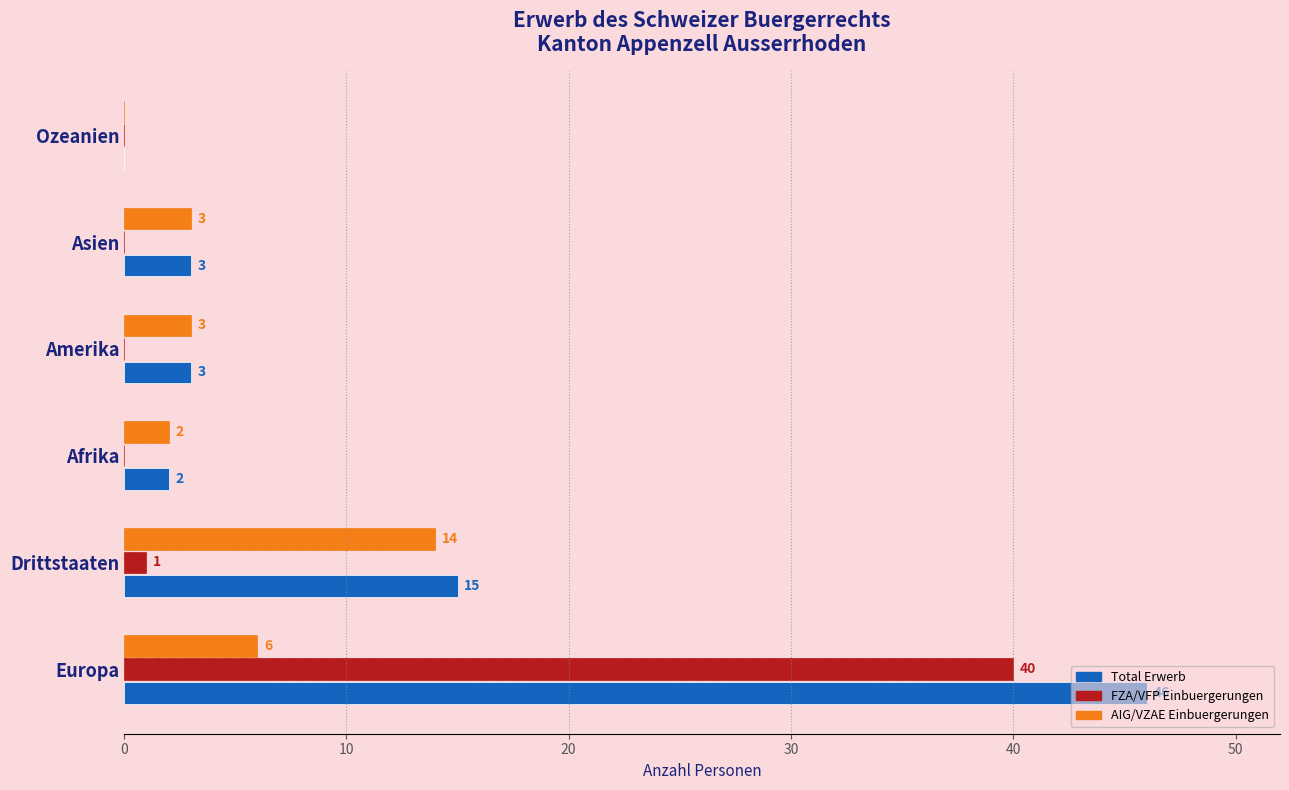

What is the greatest value displayed?

46